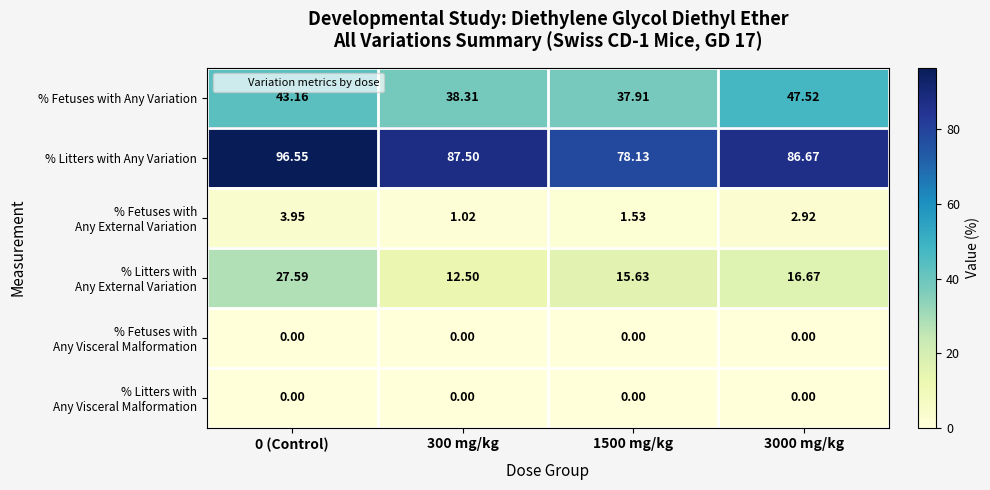

Which series changed the most between 0 (Control) and 1500 mg/kg?

% Litters with Any Variation